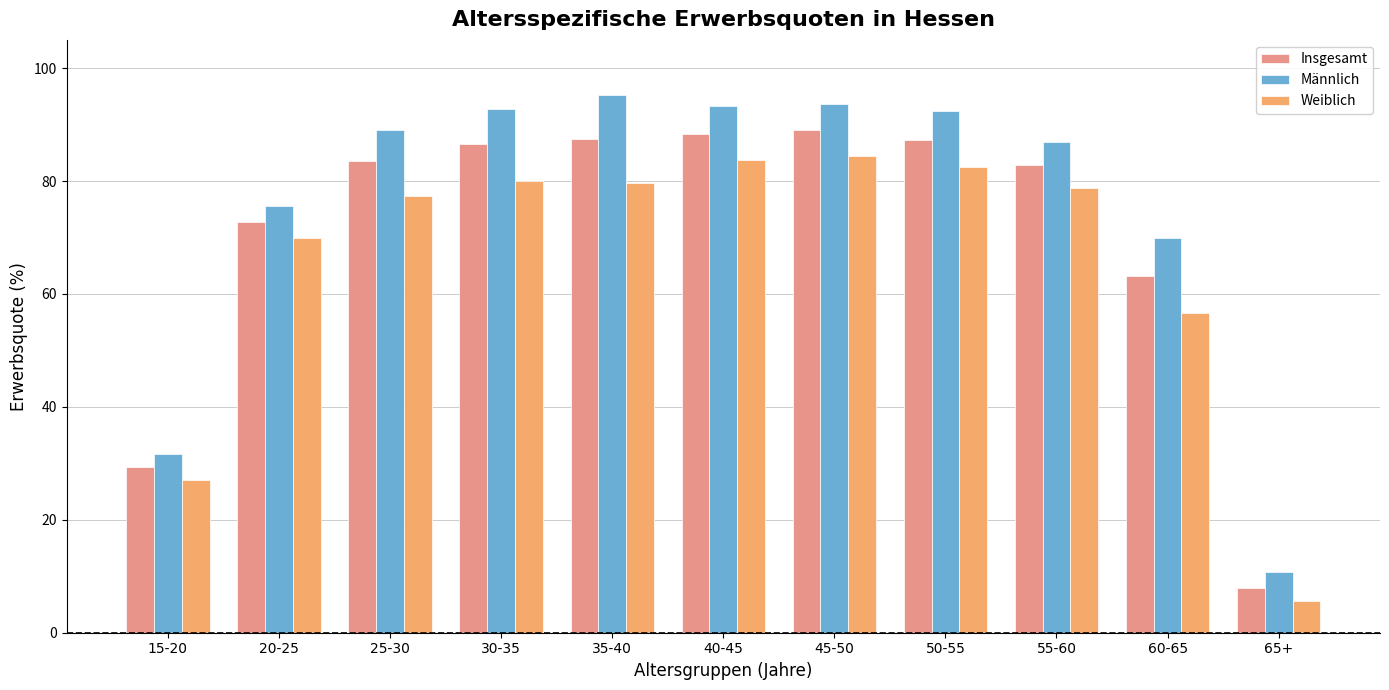

Rank the series by their maximum value, from lowest to highest.

Weiblich, Insgesamt, Männlich